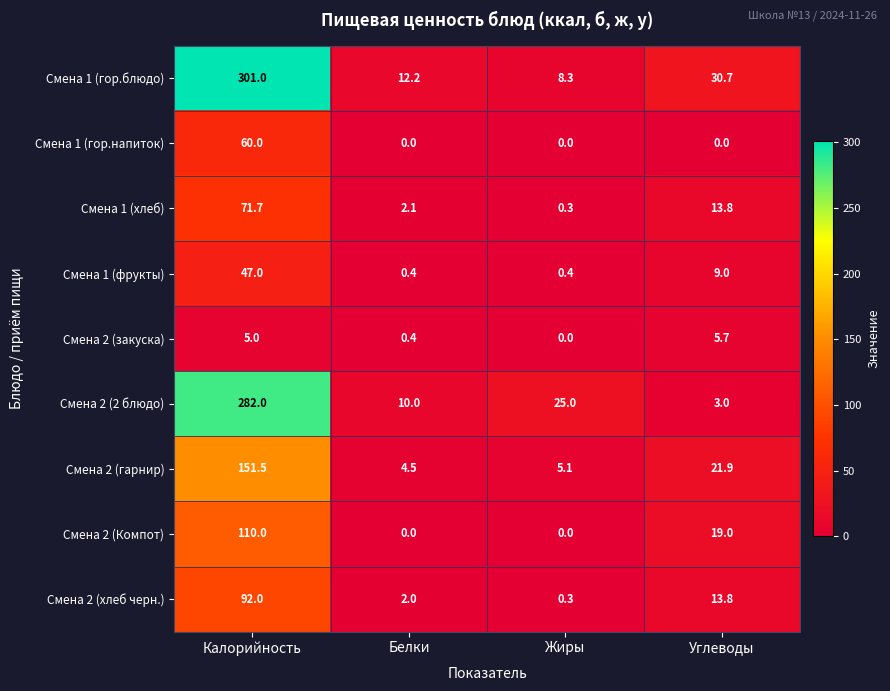

What is the total value across all series at Белки?

31.6